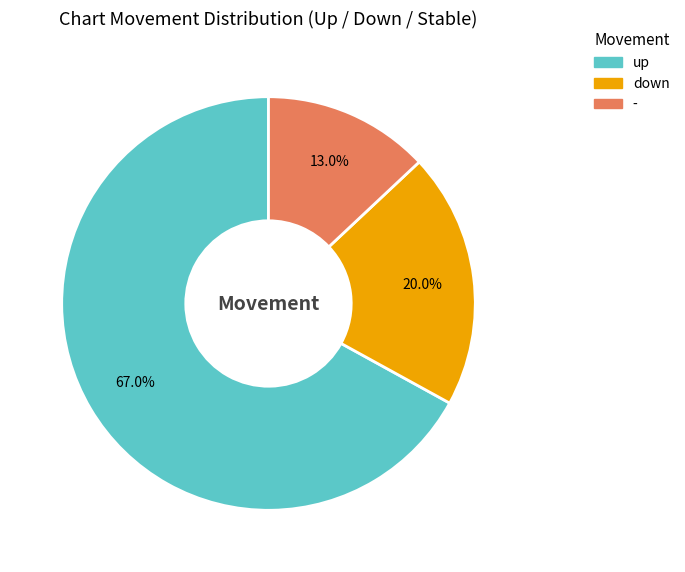

True or false: down accounts for 35% of the total.

False